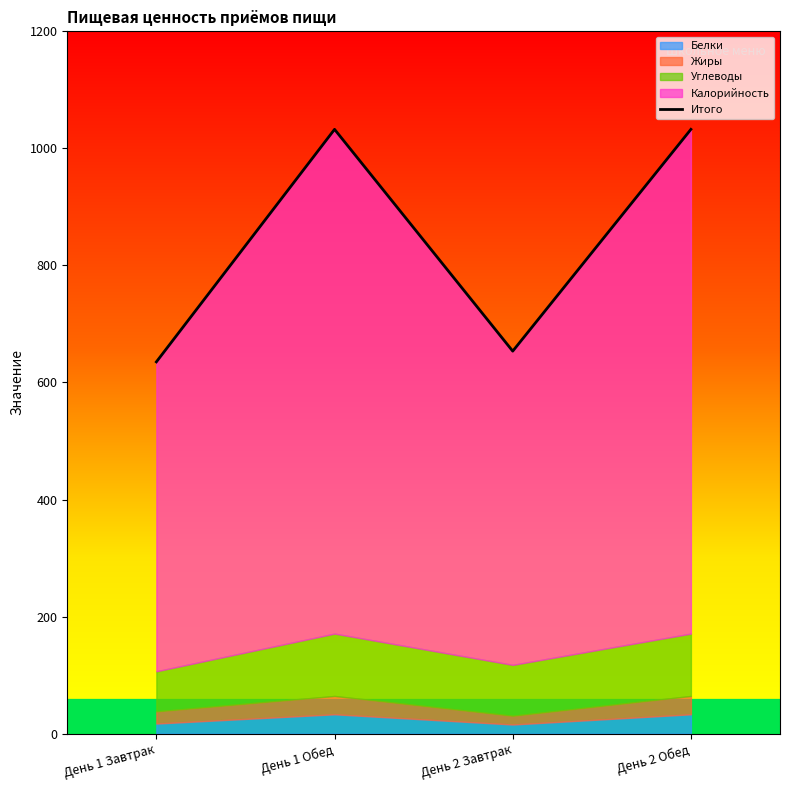

What is the approximate value at День 1 Обед?

1032.5